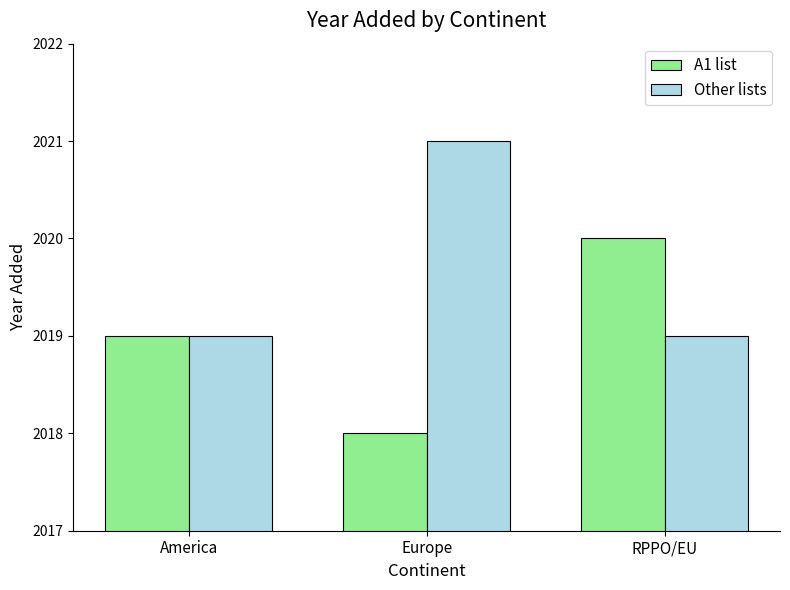

What is the maximum value shown in the chart?

2021